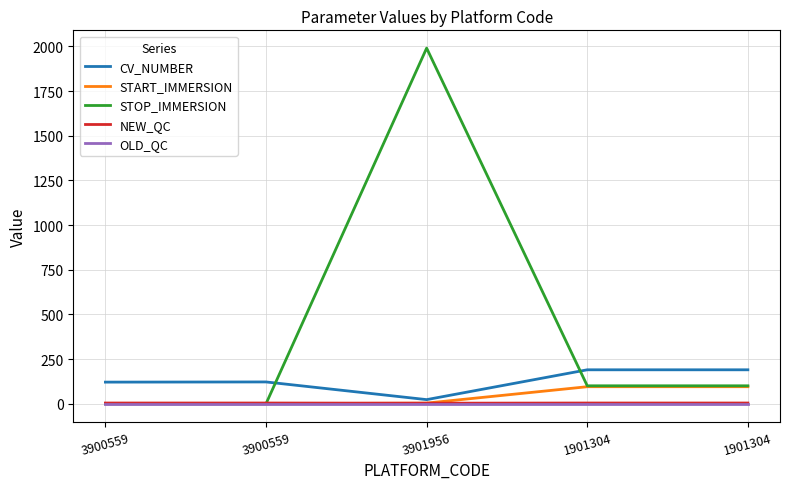

What is the label of the 1st point from the left?

3900559